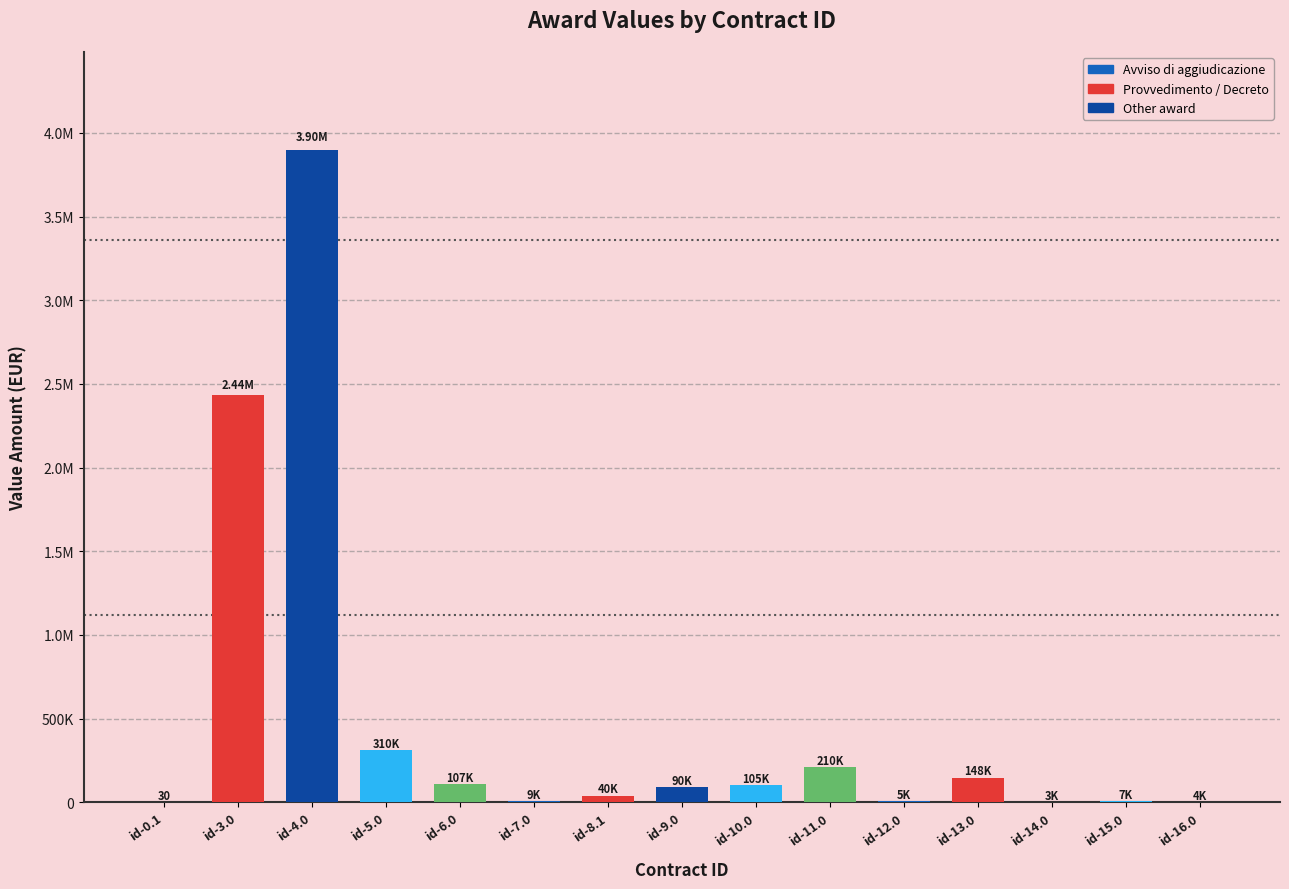

Is it true that the value at id-6.0 is 59551.9?

False